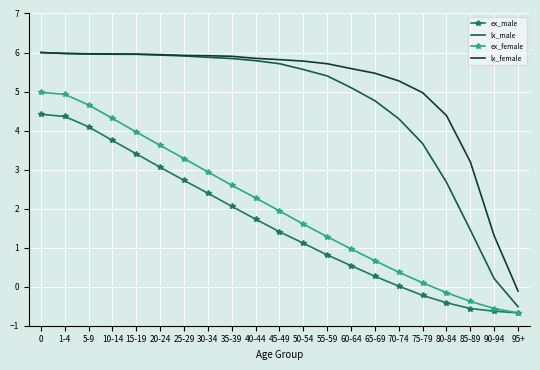

How many values in lx_female are below zero?

1